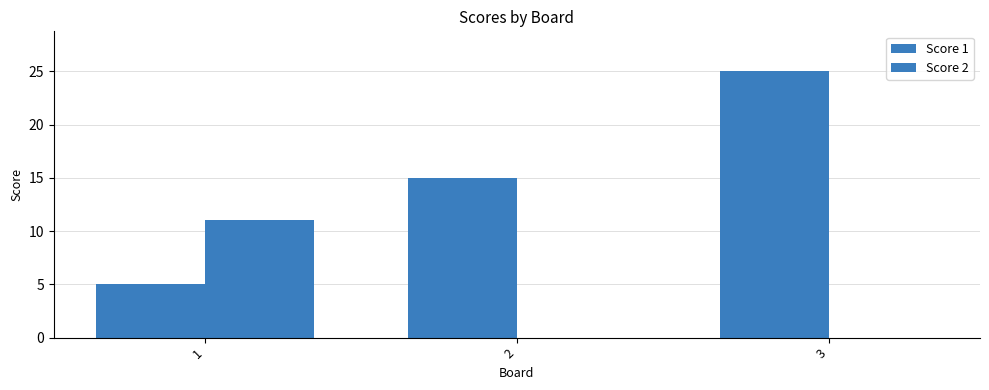

At which label is Score 1 closest to 15?

2